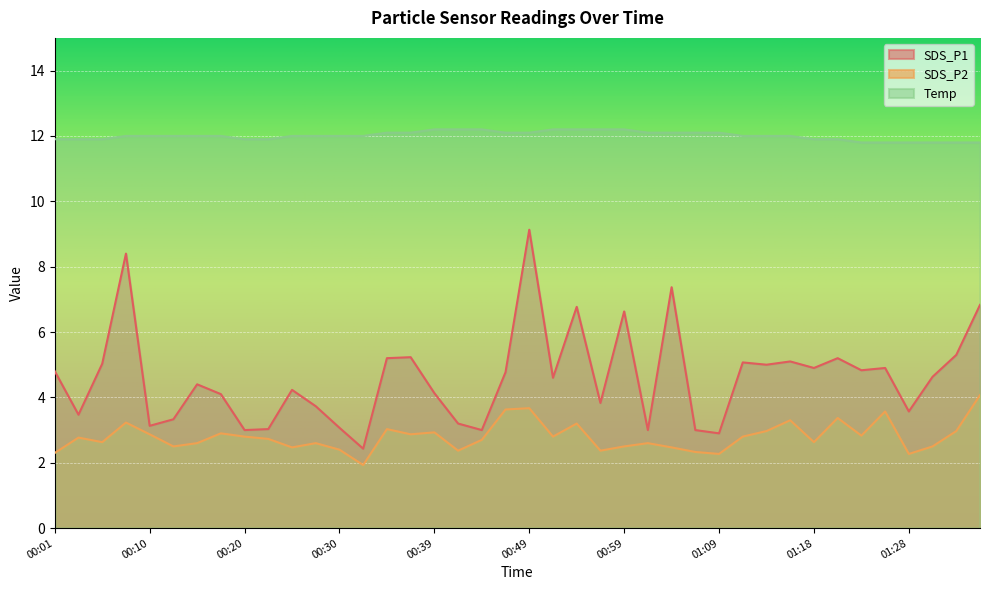

What is the average value of the SDS_P1 series?

4.6